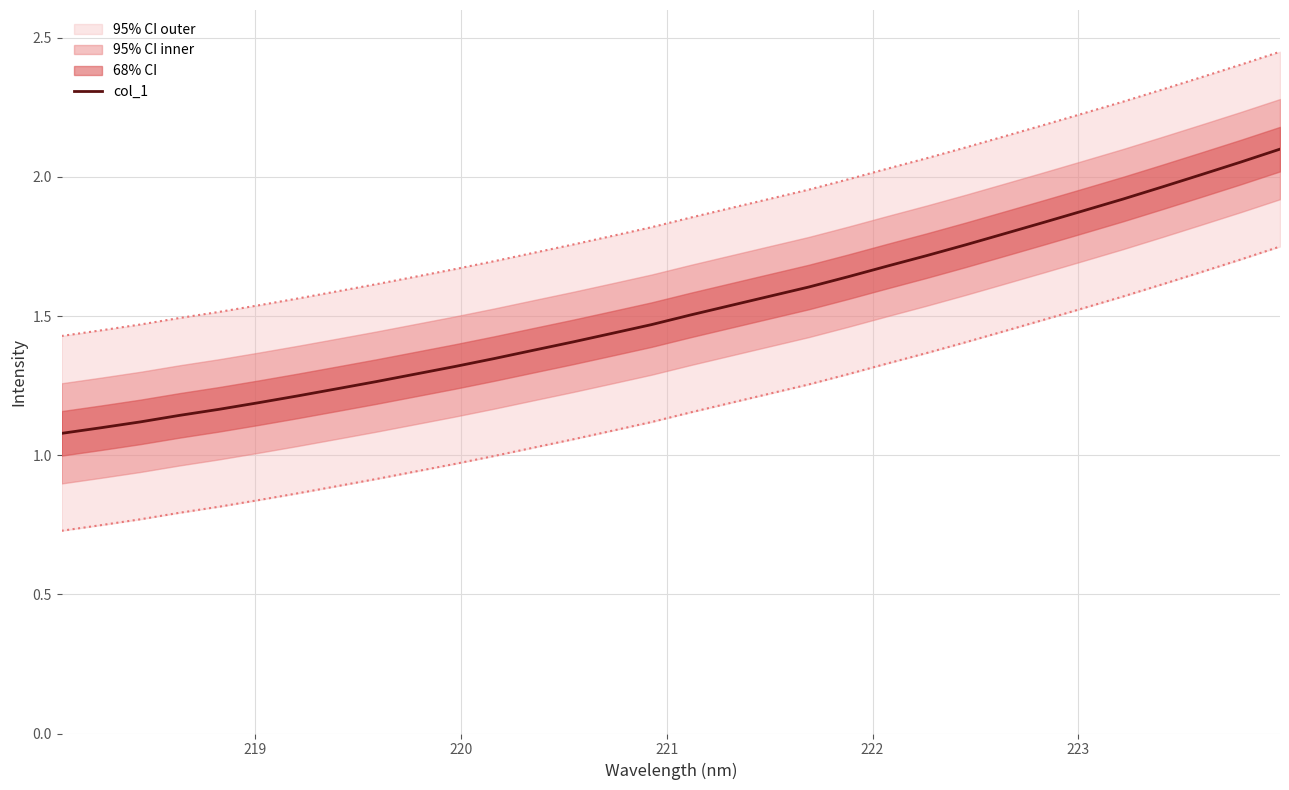

What is the average value?

1.5